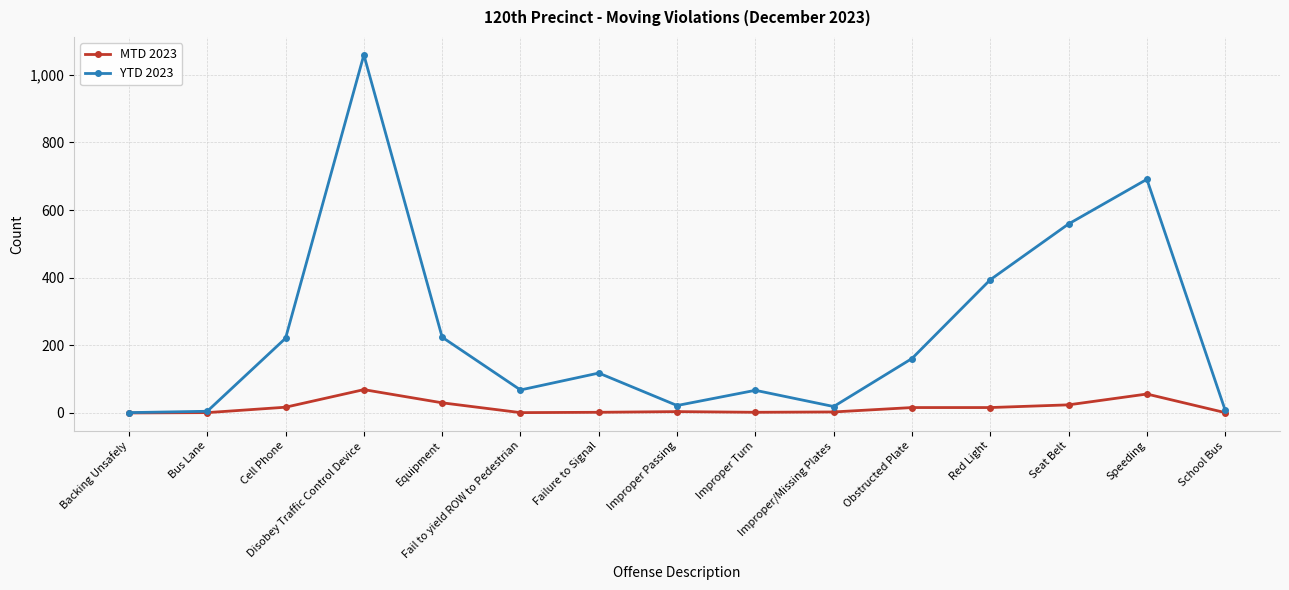

True or false: MTD 2023 has more than 1 points higher than both neighbors.

True